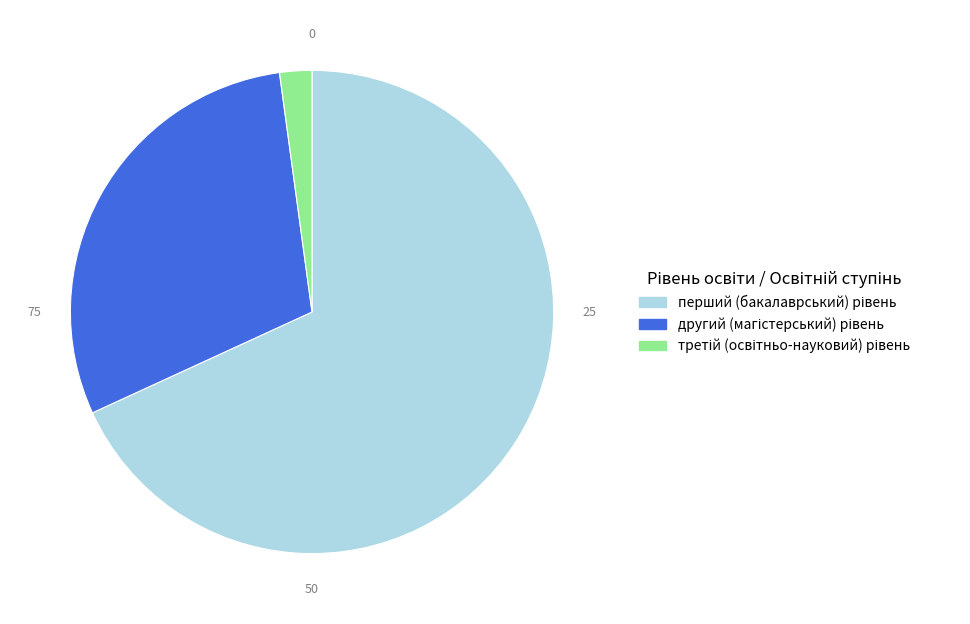

Is there a majority slice in this chart?

Yes